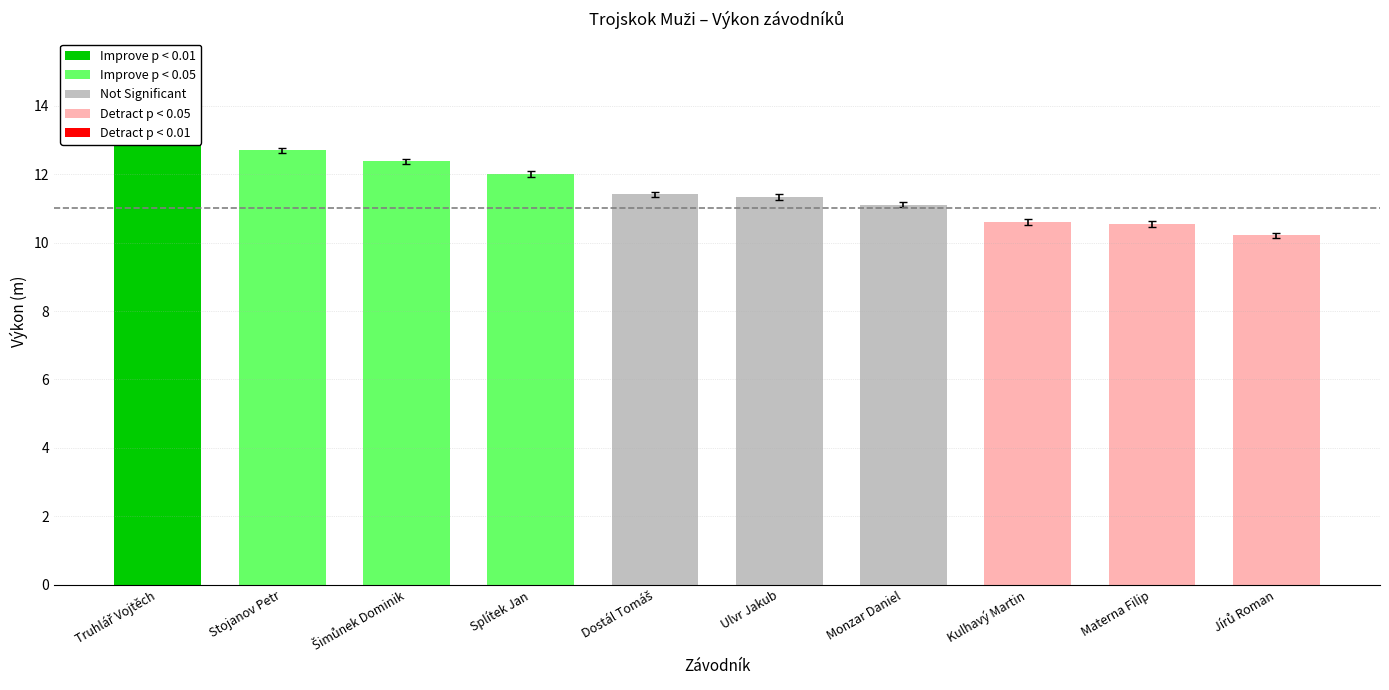

What is the sum of the values at Jírů Roman and Stojanov Petr?

22.9